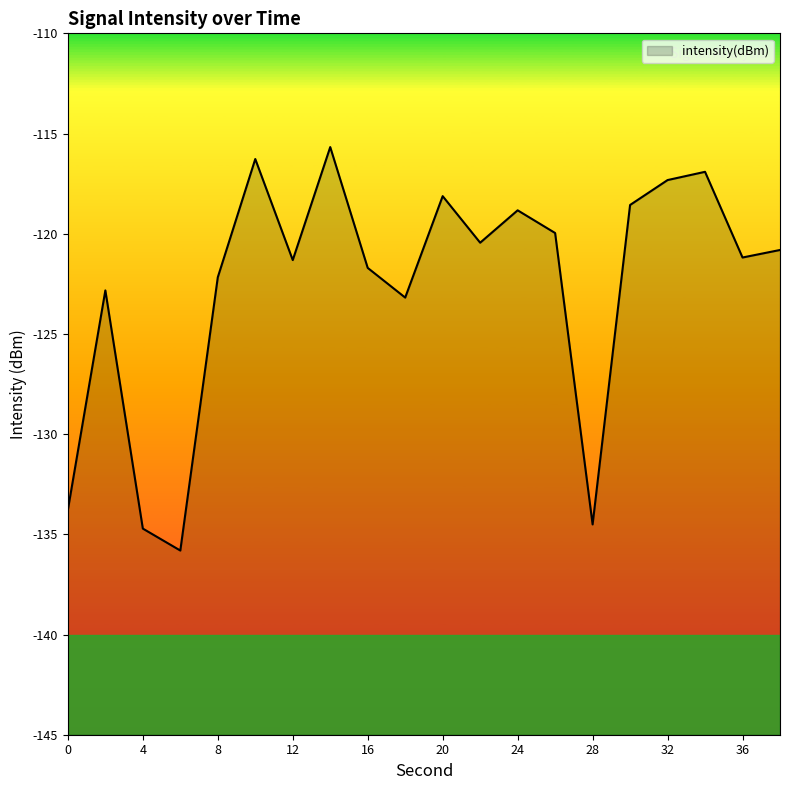

Reading right to left, what are all the values shown in this chart?

-120.8	-121.2	-116.9	-117.3	-118.6	-134.5	-120.0	-118.8	-120.4	-118.1	-123.2	-121.7	-115.7	-121.3	-116.3	-122.2	-135.8	-134.7	-122.8	-133.8